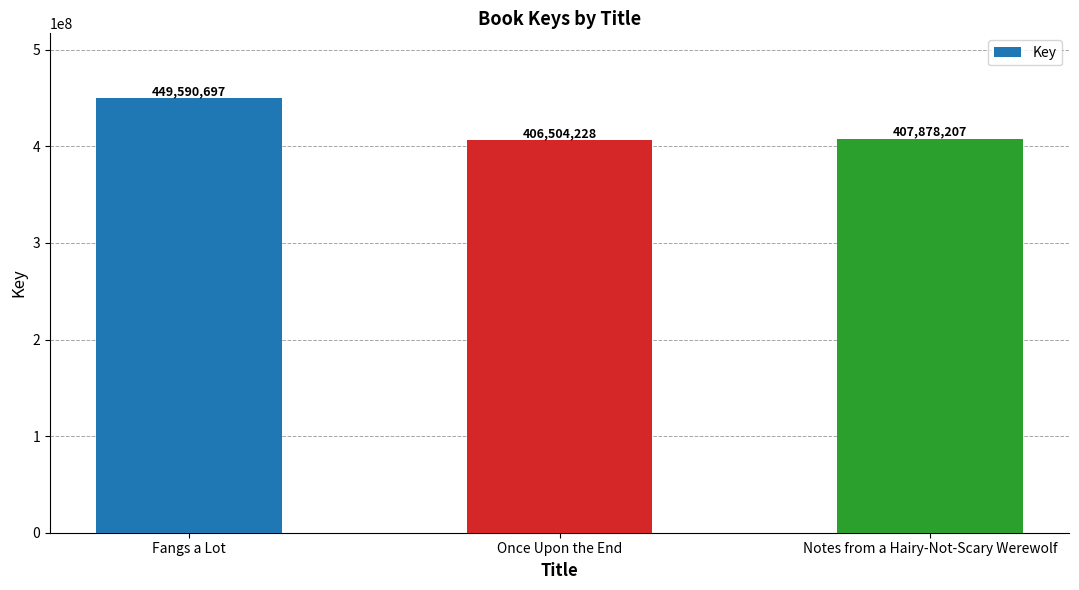

True or false: the data shows 664389861 at Once Upon the End.

False